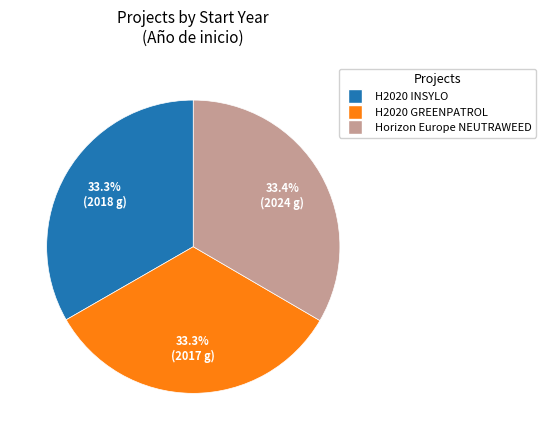

How much of the chart is everything except H2020 GREENPATROL?

66.7%